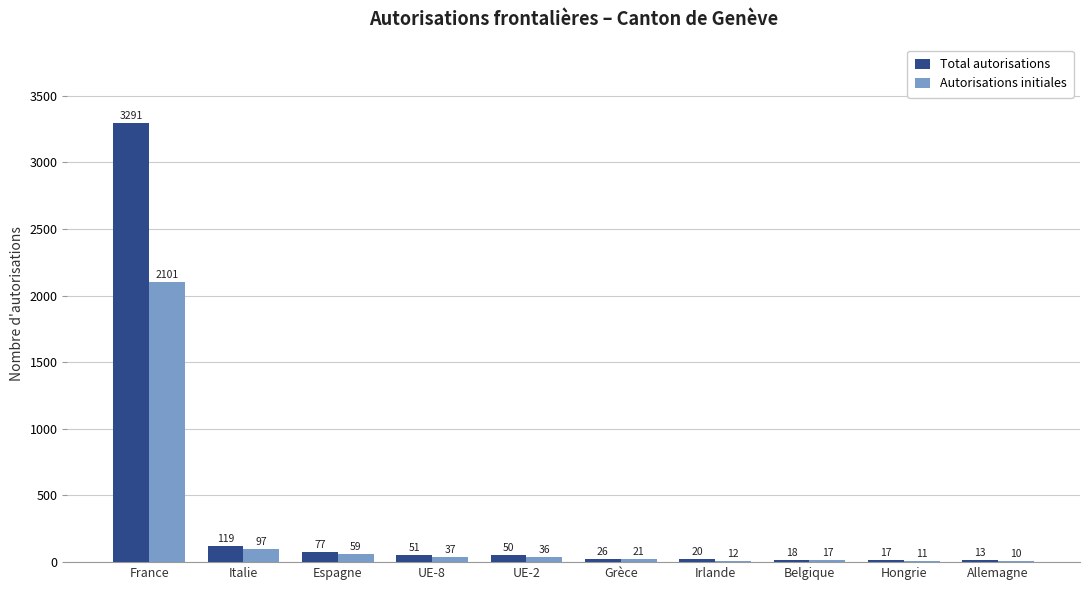

Is the value of Total autorisations at Hongrie greater than the value of Autorisations initiales at UE-8?

No